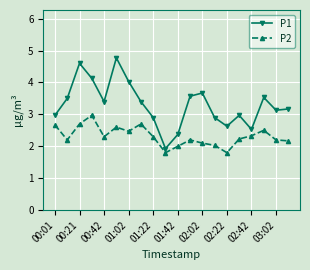

Rank the series by their maximum value, from highest to lowest.

P1, P2